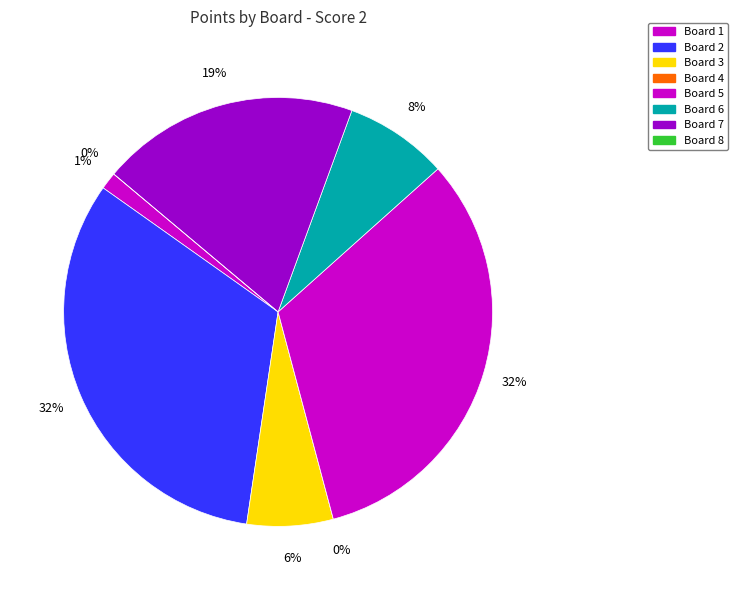

Is there a majority slice in this chart?

No